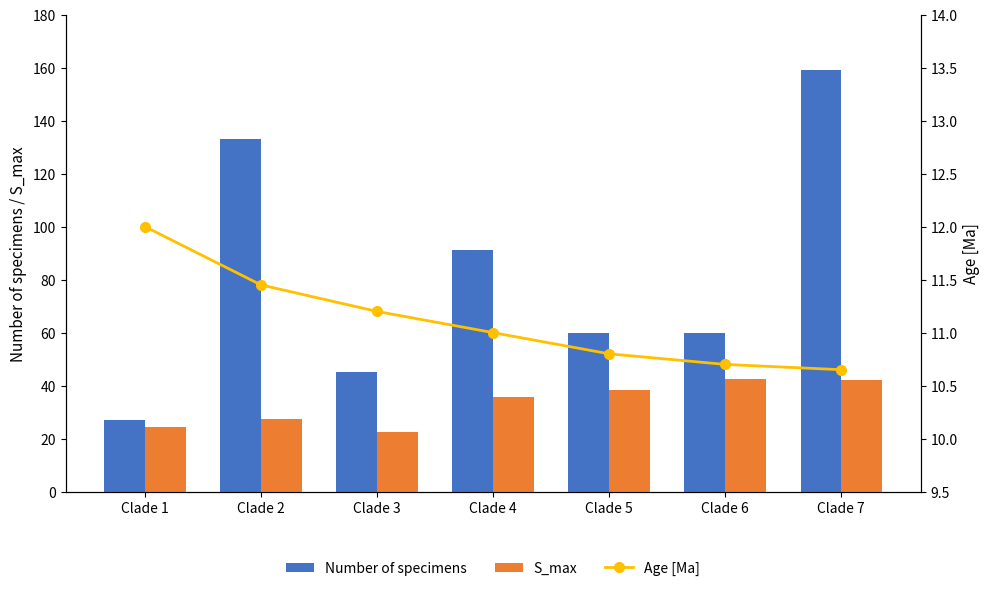

At which label does S_max reach its peak?

Clade 6